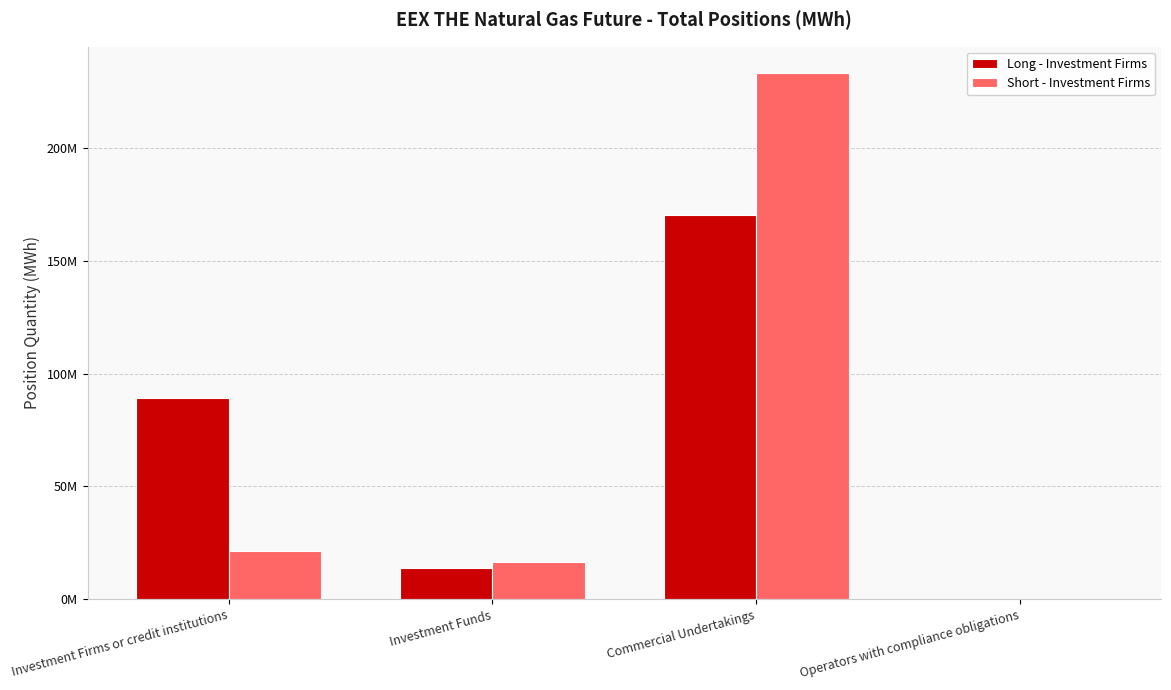

Which series has the largest range (max minus min)?

Short - Investment Firms